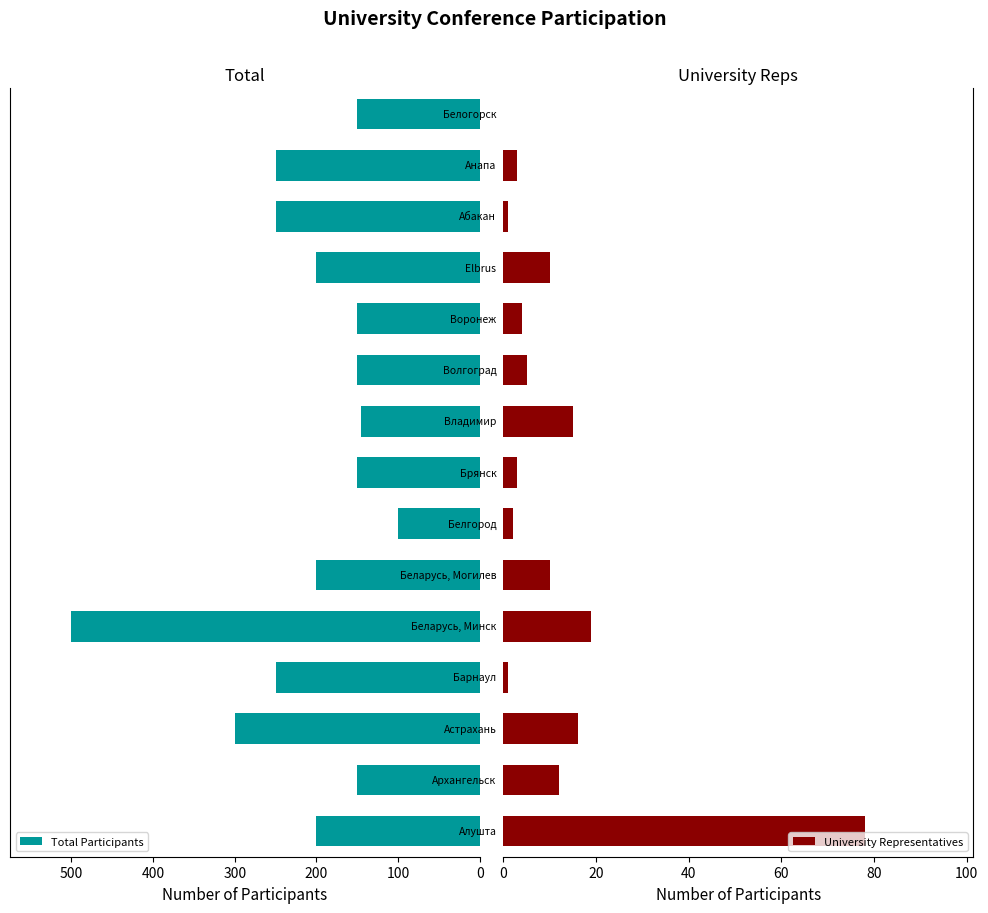

What is the sum of all Total Participants values?

3145